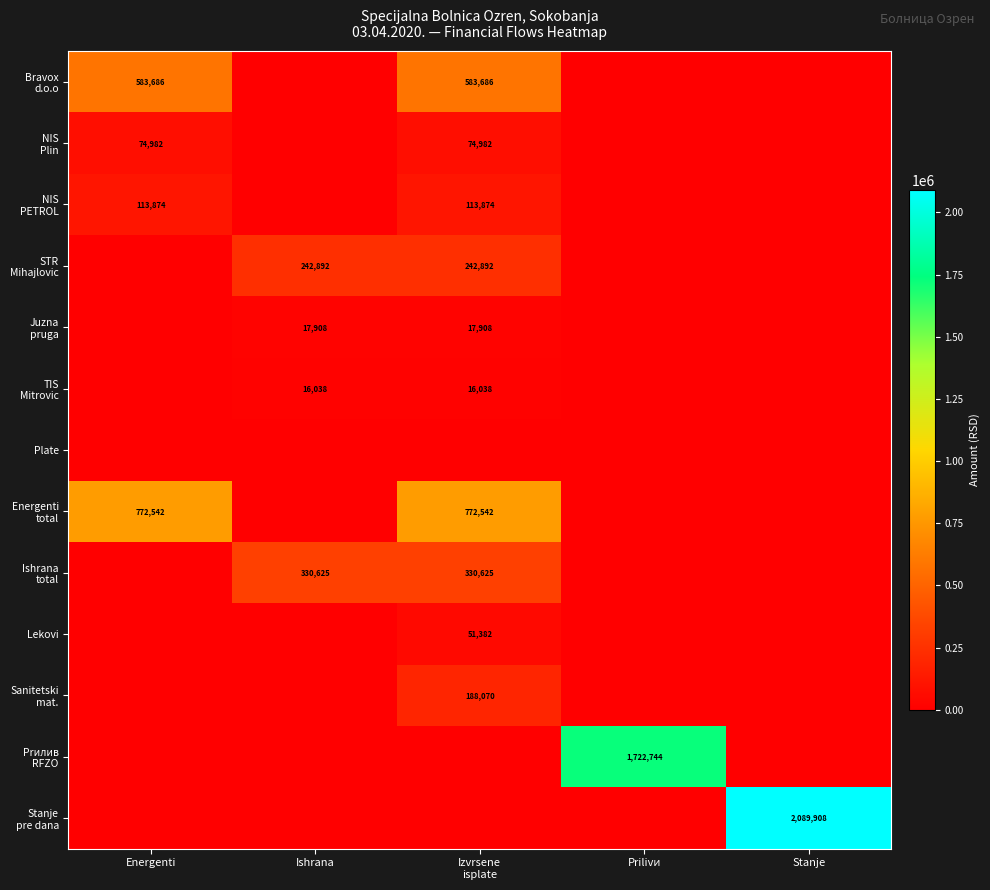

What is the maximum value shown in the chart?

2089908.1